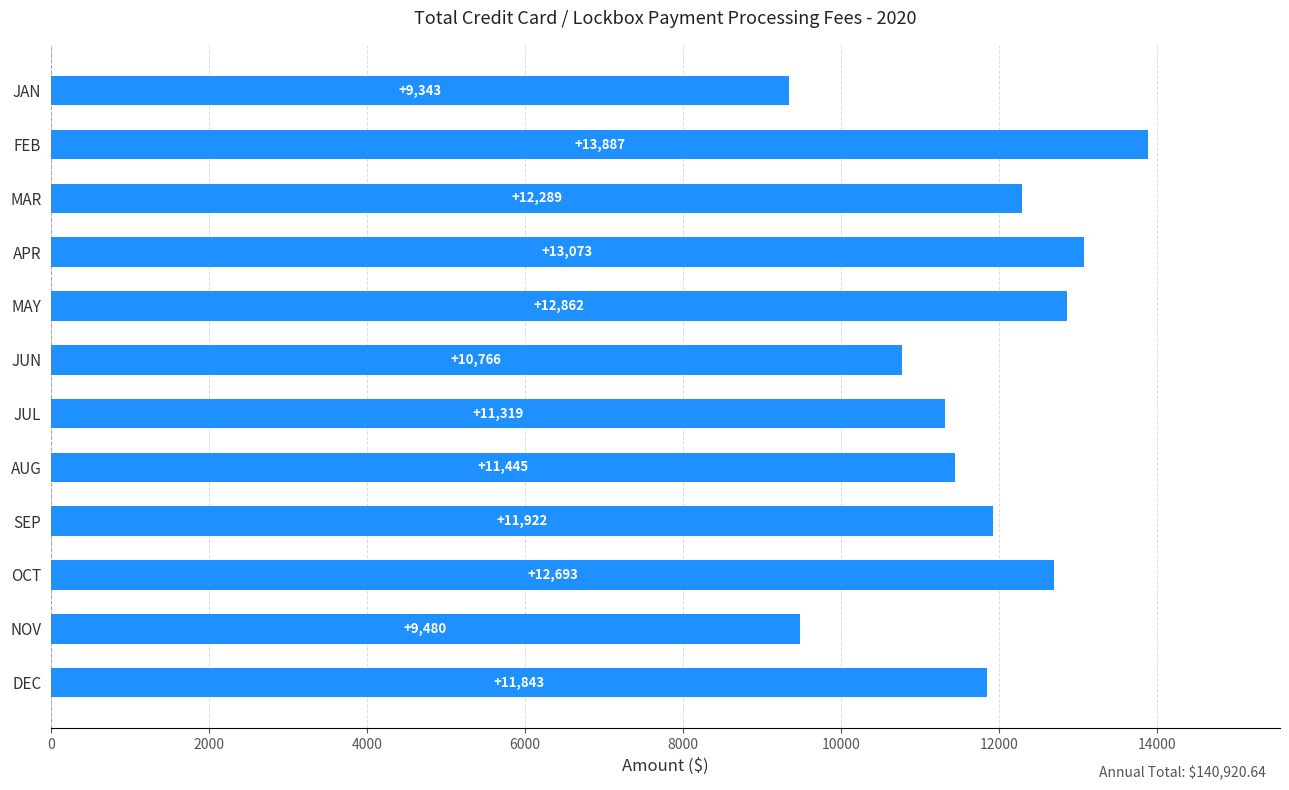

Rank the categories by value from lowest to highest.

JAN, NOV, JUN, JUL, AUG, DEC, SEP, MAR, OCT, MAY, APR, FEB